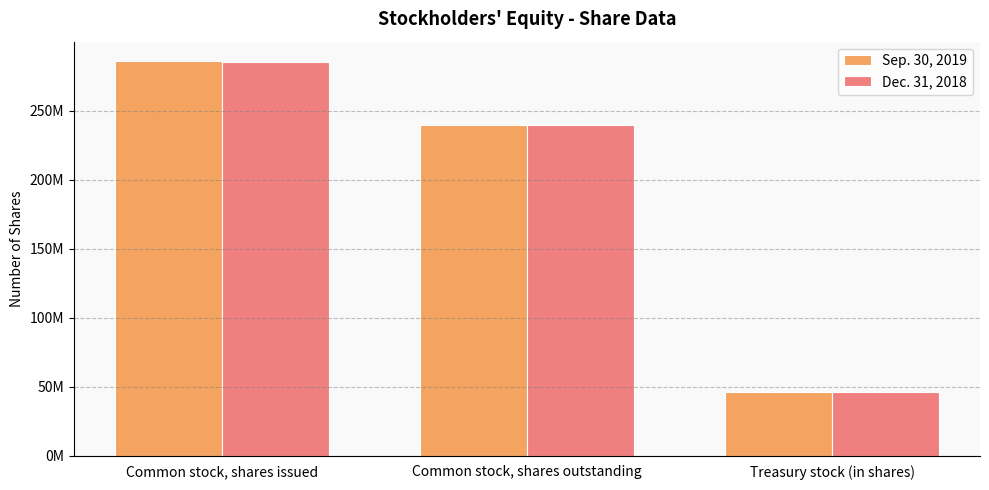

What value does the Dec. 31, 2018 series have at Common stock, shares issued?

285352000